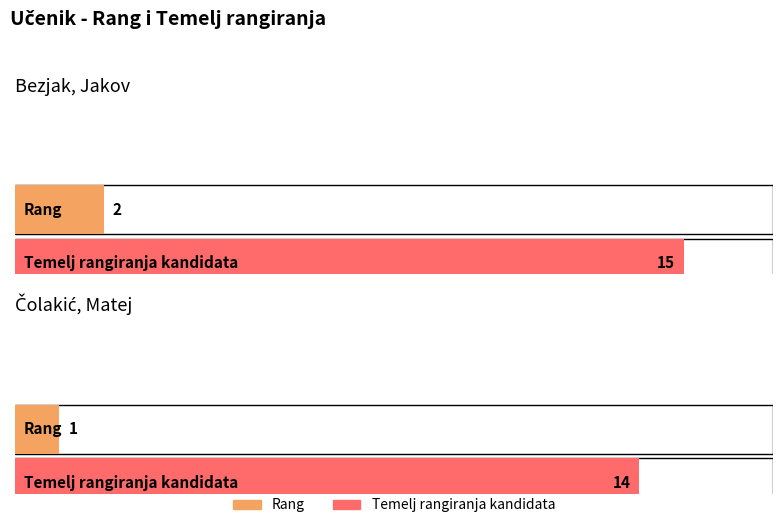

What are all the series names shown in the legend?

Rang, Temelj rangiranja kandidata